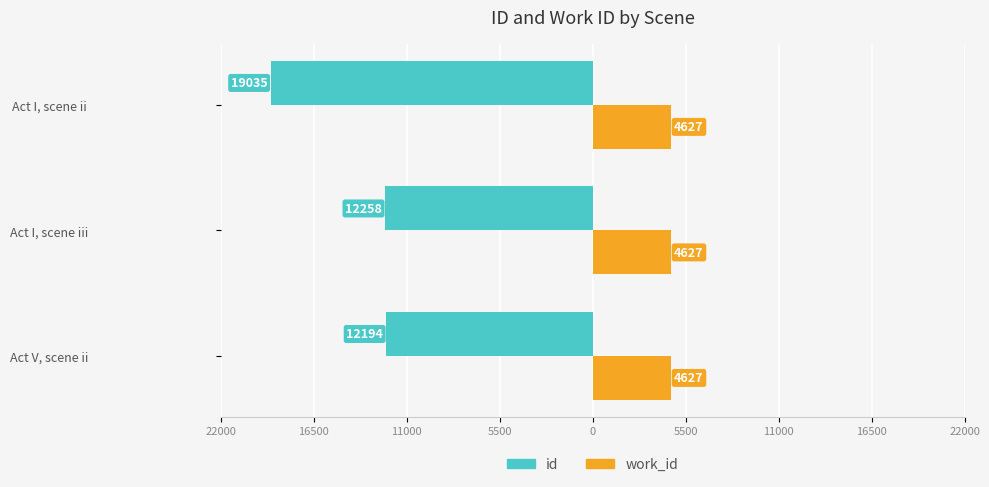

What are all the series names shown in the legend?

id, work_id